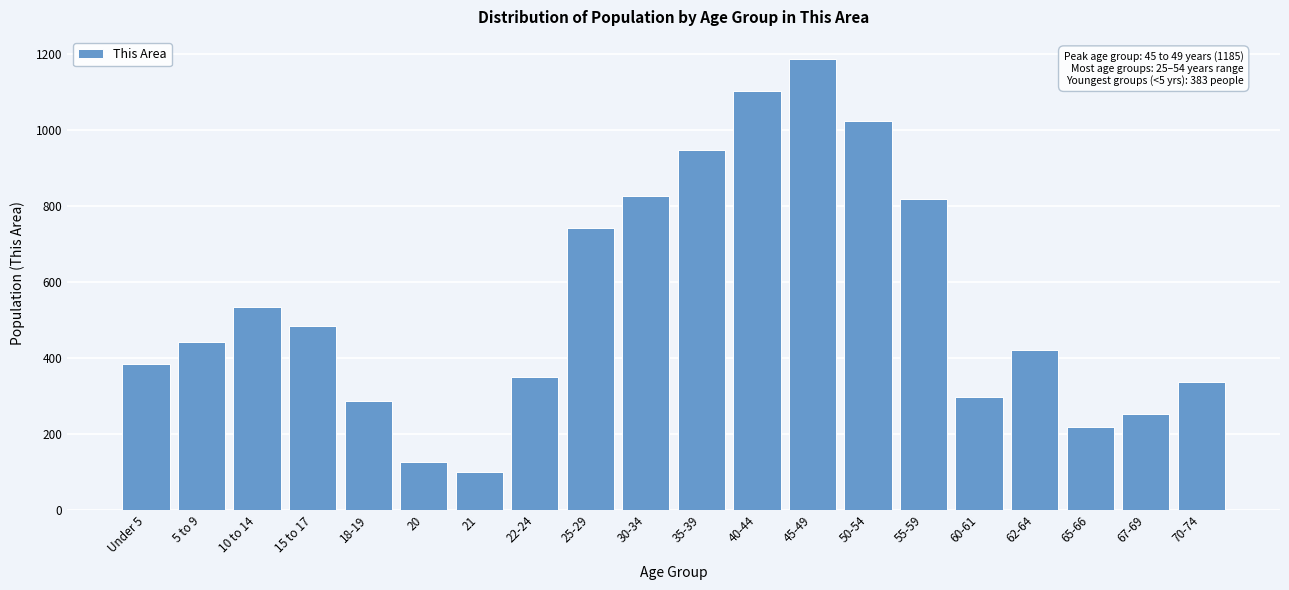

Reading right to left, list all the values displayed in this chart.

336	252	217	420	296	817	1024	1185	1103	946	826	742	349	99	127	287	485	535	441	383